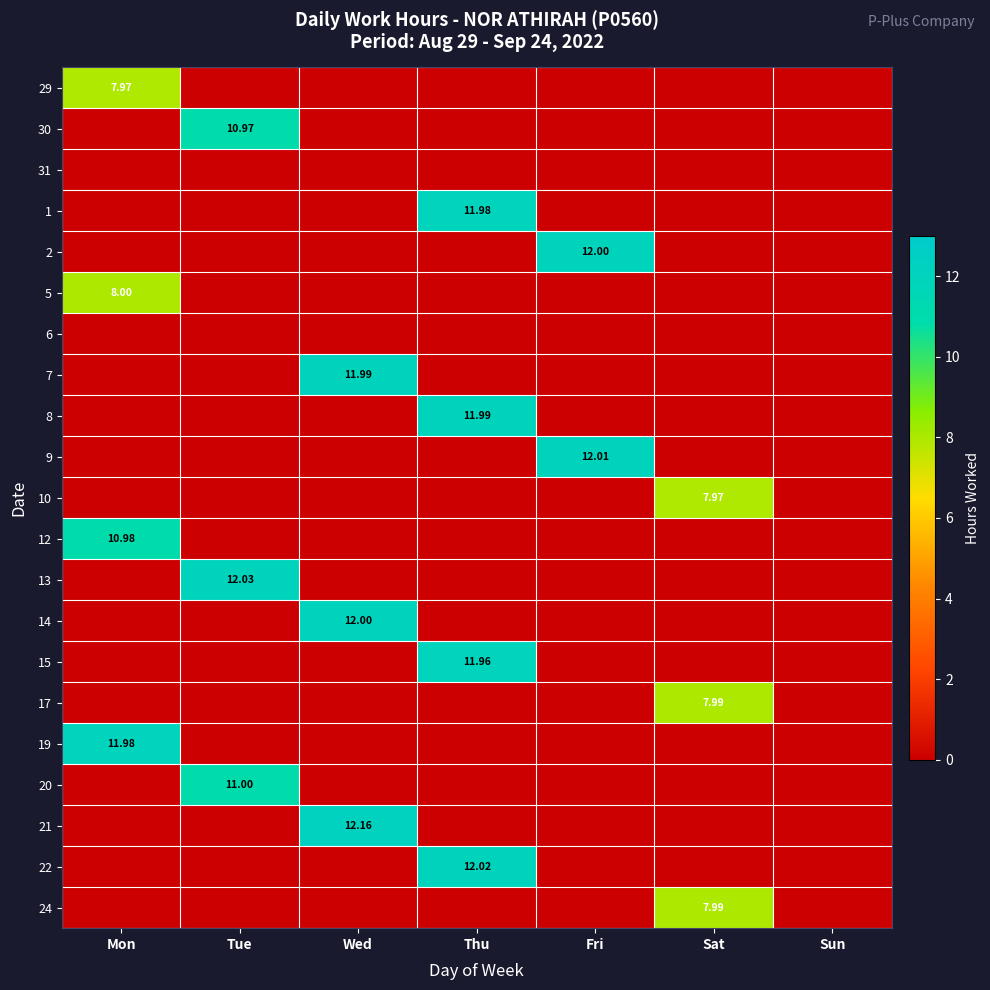

Rank the categories by 10 value from highest to lowest.

Sat, Mon, Tue, Wed, Thu, Fri, Sun